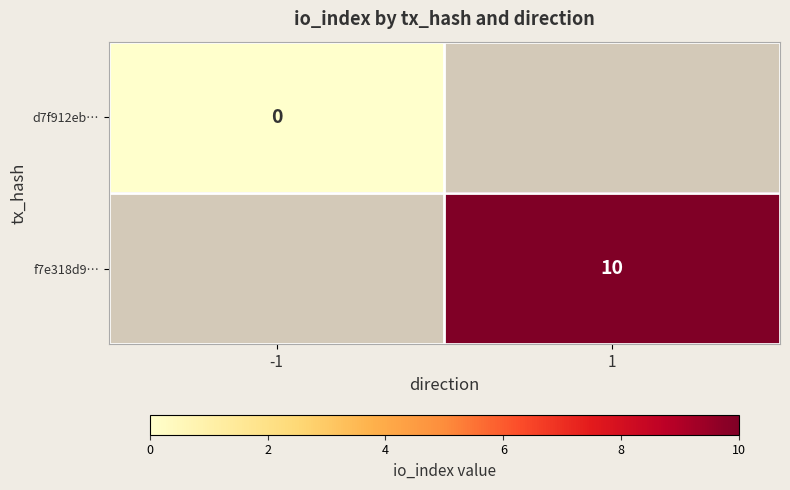

The f7e318d9… series shows 14 at 1. True or false?

False